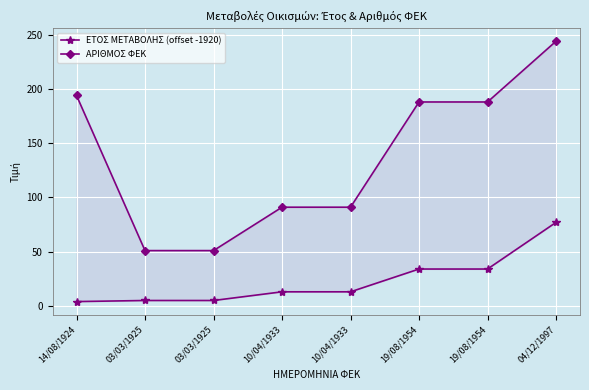

Count the number of data series in this chart.

2